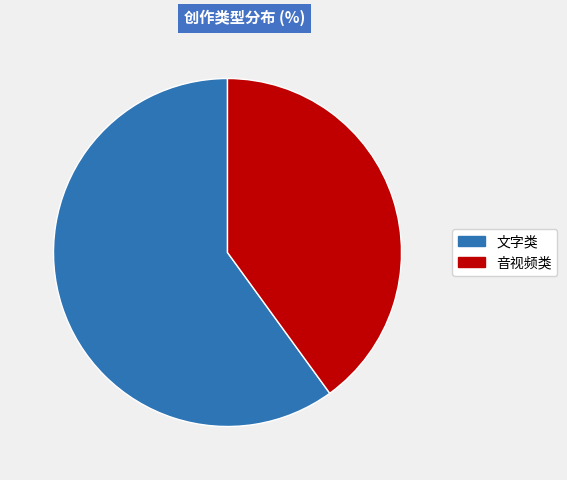

How many slices are in this pie chart?

2